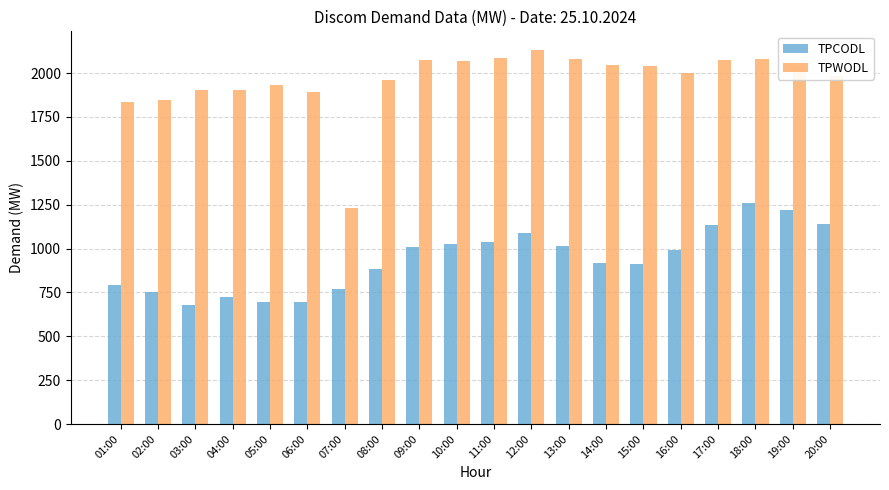

At how many categories does at least one series exceed 1877?

17